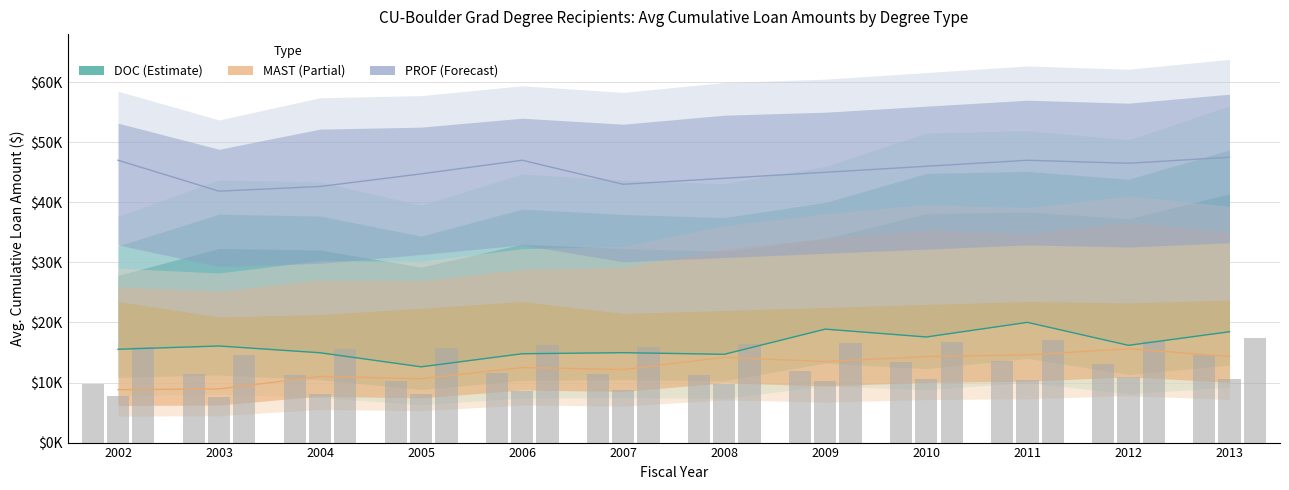

Where is PROF_avg_loan_borrowers nearest to the value 16024?

2002